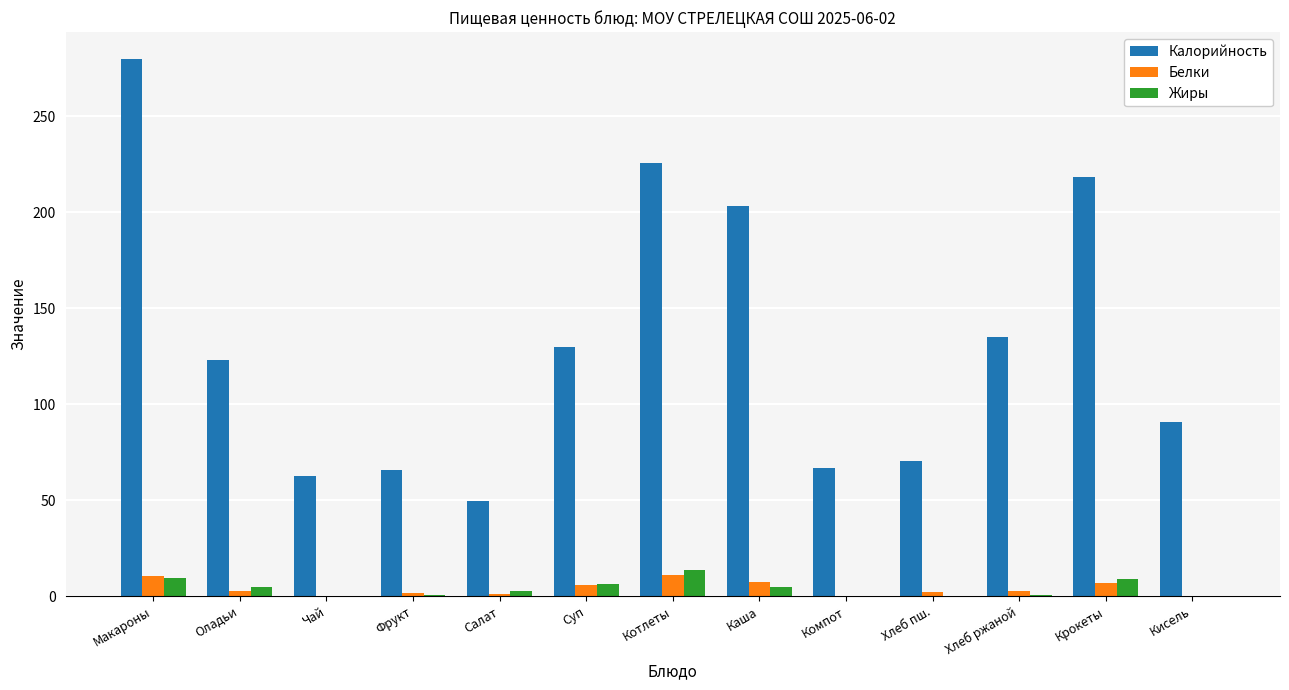

Is it true that Жиры equals 9.1 at Крокеты?

True